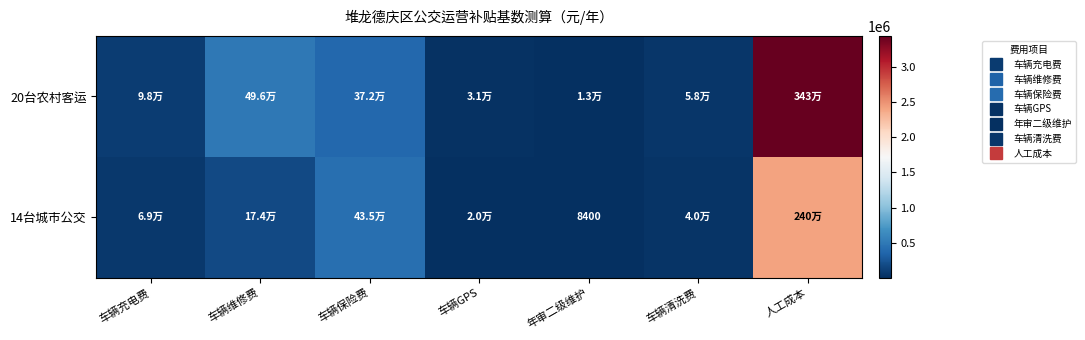

What is the total value across all series at 年审二级维护?

21600